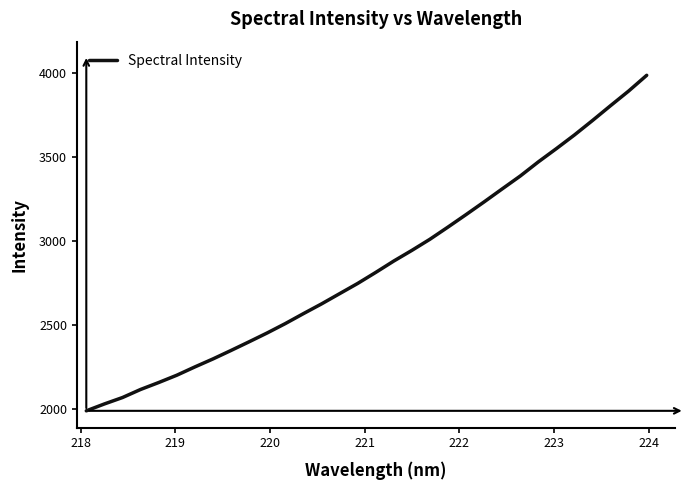

What is the maximum value shown in the chart?

3985.2